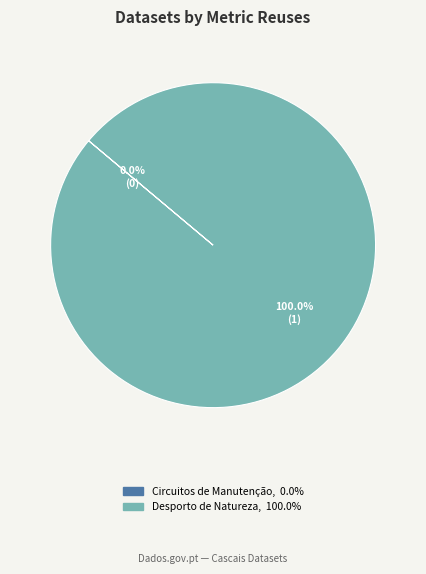

How much of the chart is everything except Circuitos de Manutenção?

100.0%